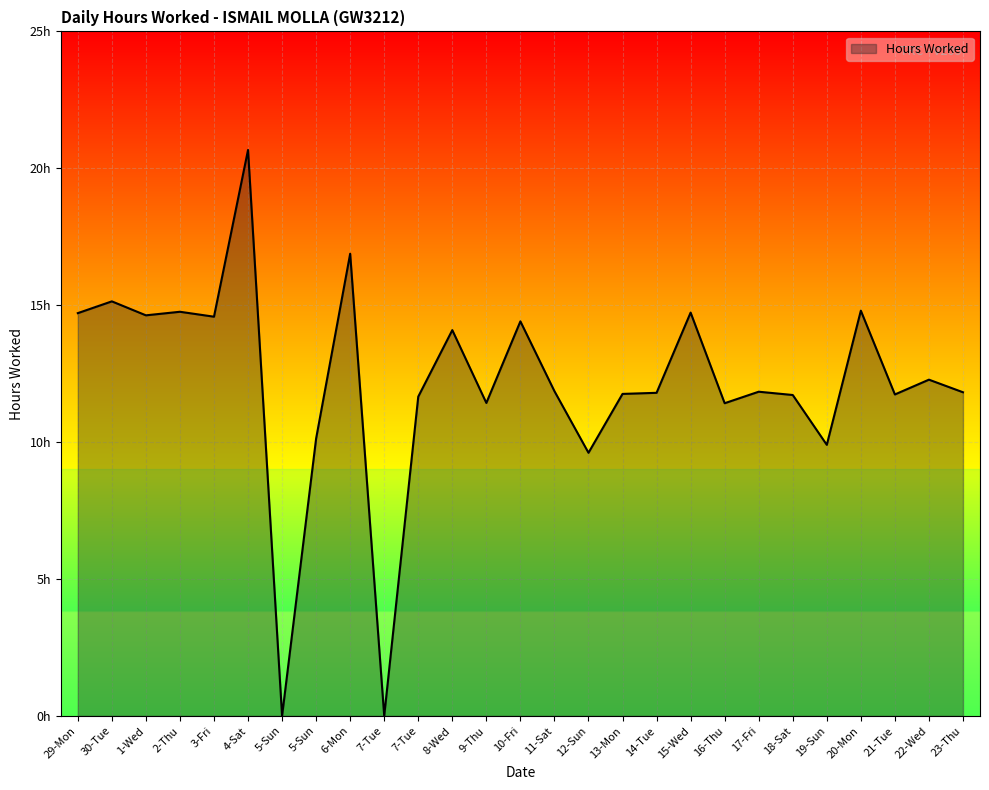

Does the chart display data point markers on the line(s)?

No